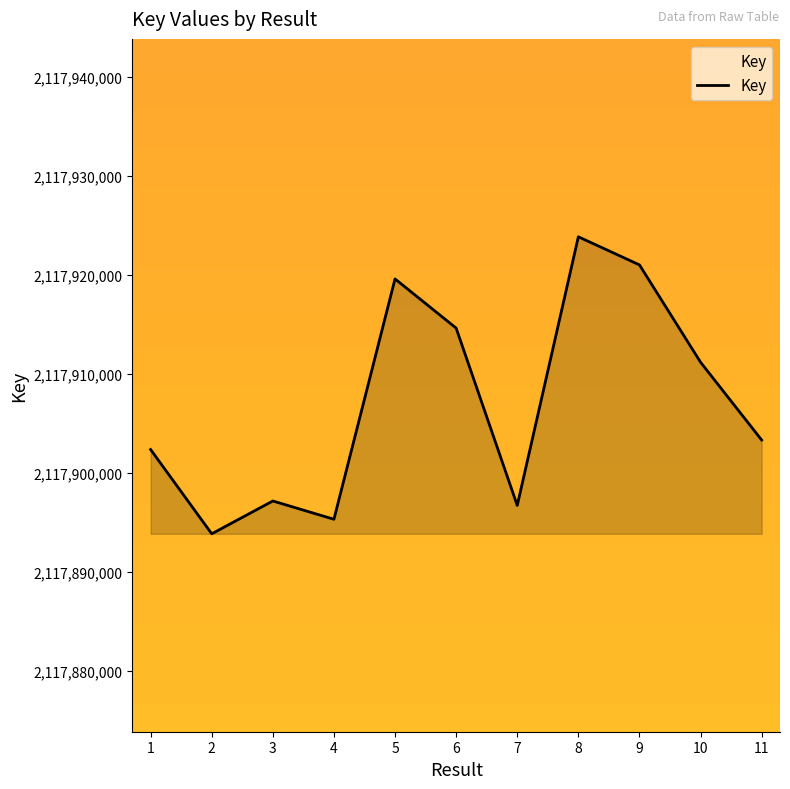

How many lines are shown in the chart?

1